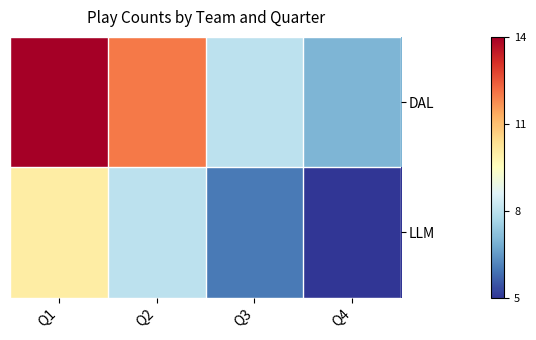

What is the smallest value displayed?

5